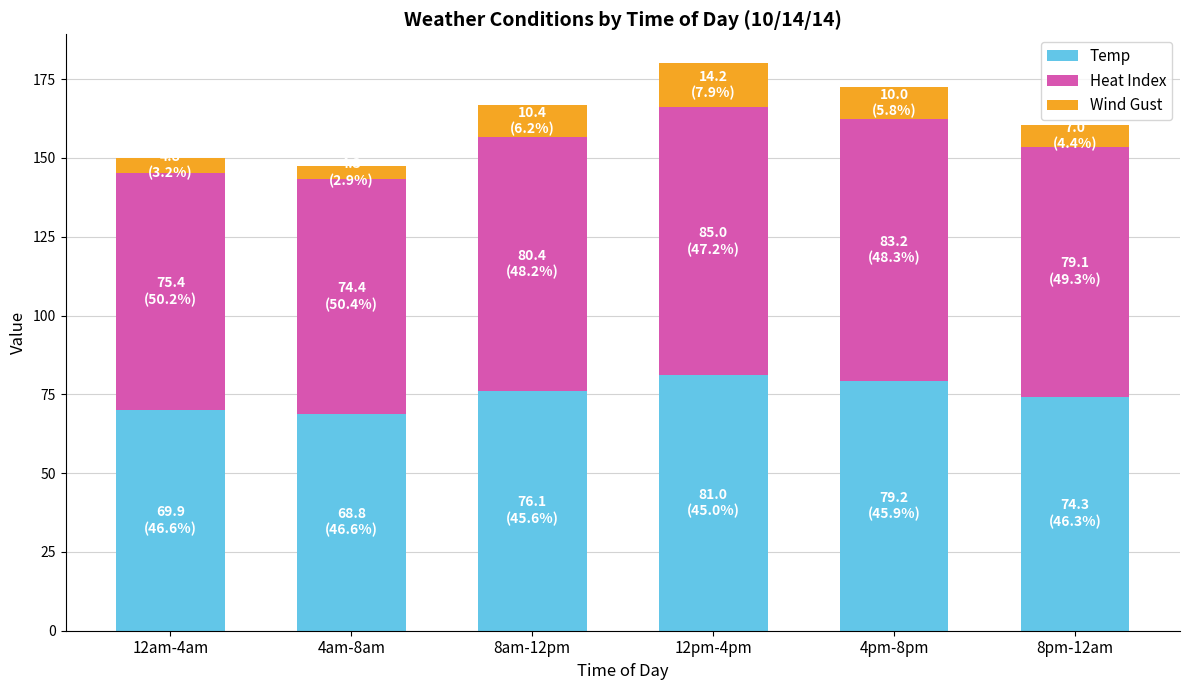

What are all the series names shown in the legend?

Temp, Heat Index, Wind Gust